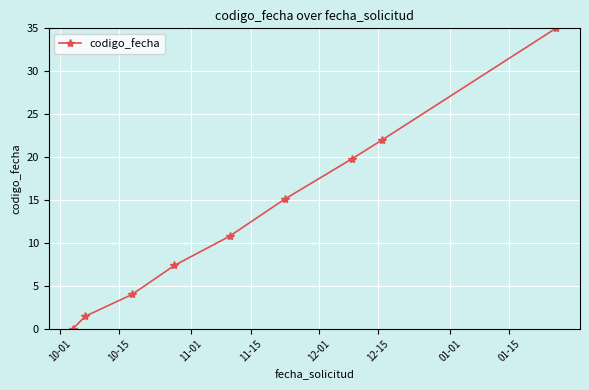

What is the greatest value displayed?

35.0